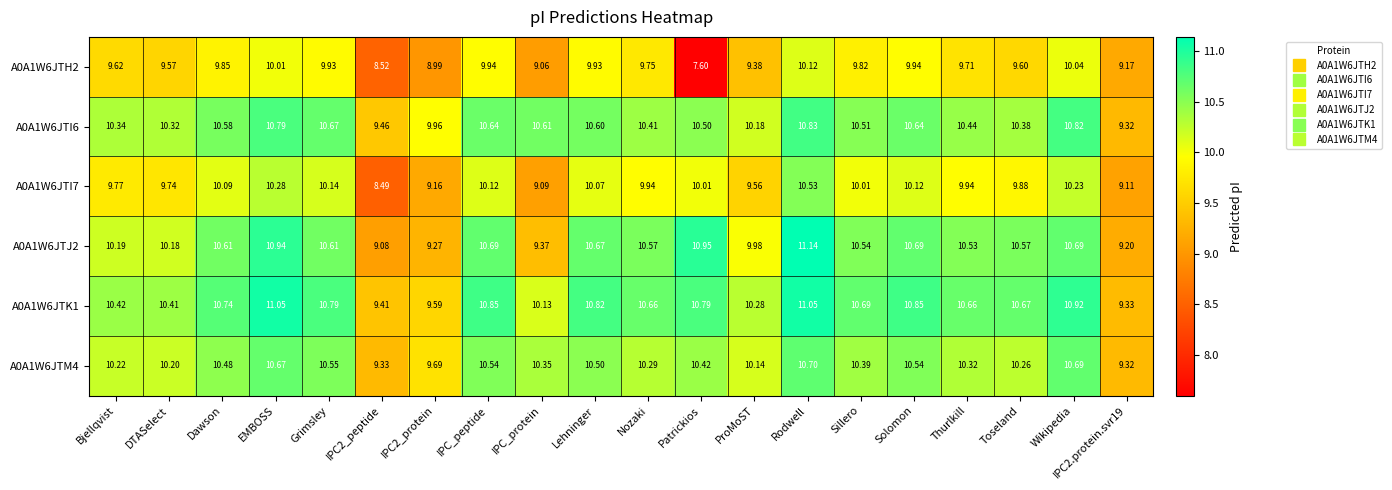

At how many categories does at least one series exceed 10?

17